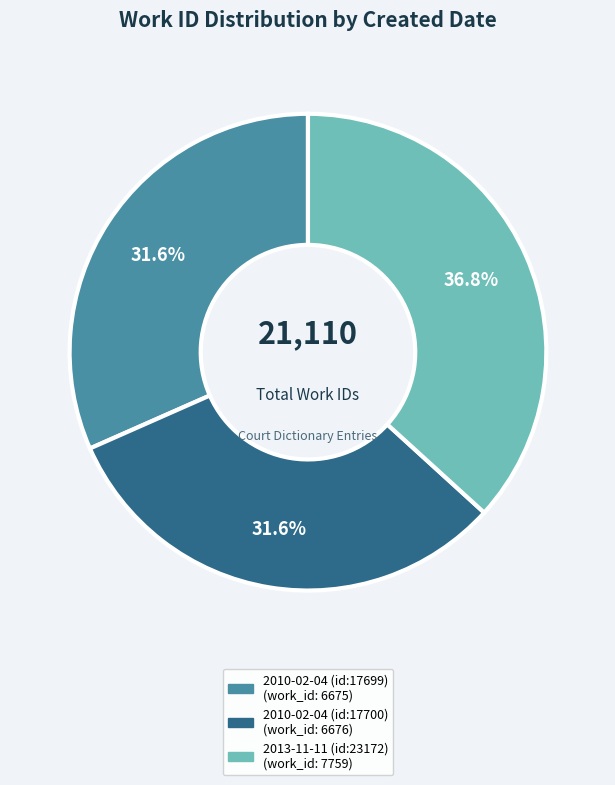

How many slices are in this pie chart?

3